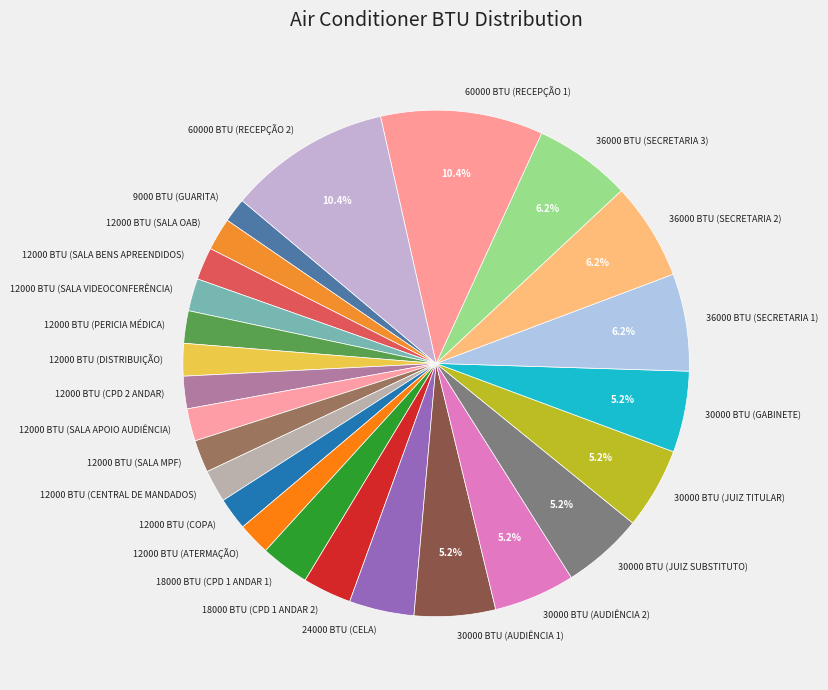

What is the ratio of the value at 12000 BTU (ATERMAÇÃO) to the value at 12000 BTU (CPD 2 ANDAR)?

1.0